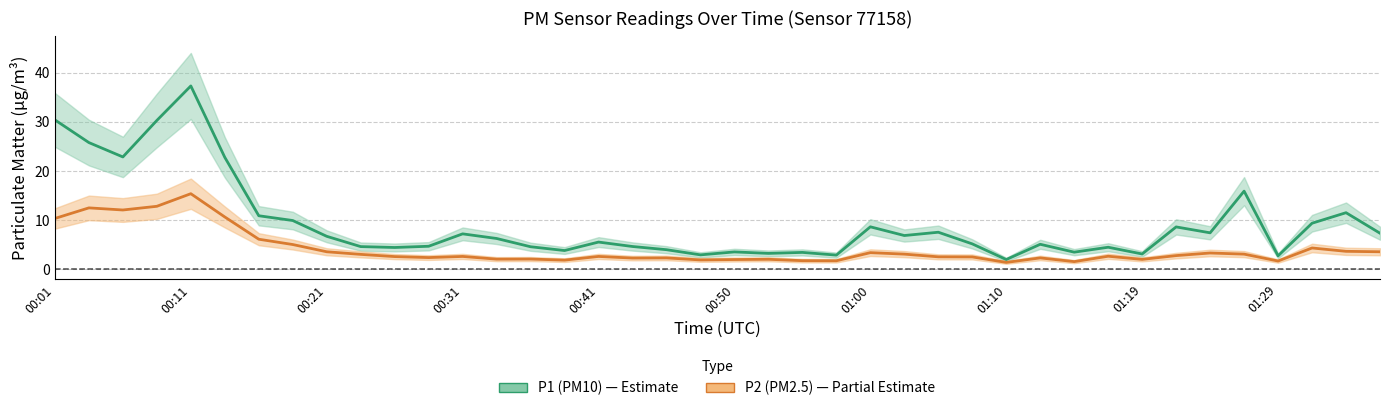

Count the number of categories in the chart.

40